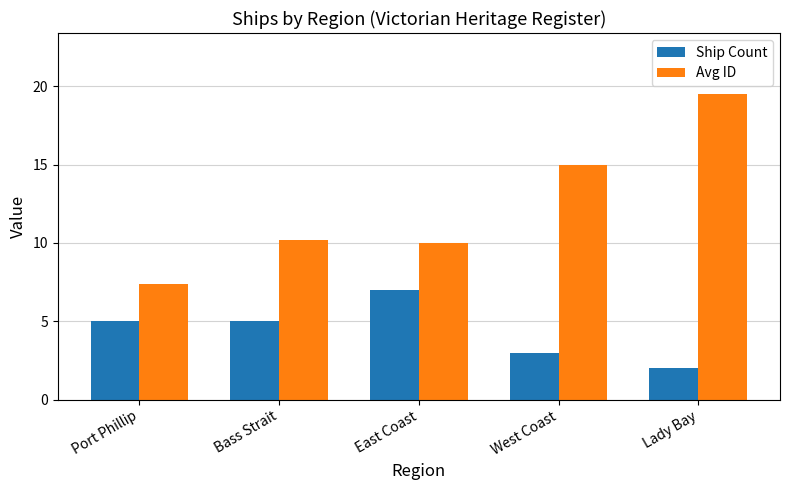

Reading left to right, extract all data points from this chart.

Ship Count: 5.0	5.0	7.0	3.0	2.0
Avg ID: 7.4	10.2	10.0	15.0	19.5